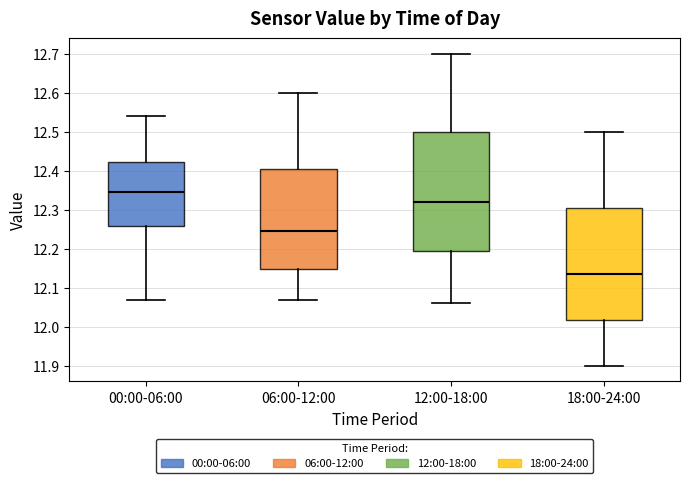

Reading left to right, transcribe this box plot: for each box, give where its median line is, the range the box spans, and where its two whiskers end, as read against the y-axis. The values are not printed on the chart, so give them approximately, as read against the axis.

00:00-06:00: median 12.35, box 12.26 to 12.42, whiskers 12.07 to 12.54
06:00-12:00: median 12.25, box 12.15 to 12.41, whiskers 12.07 to 12.60
12:00-18:00: median 12.32, box 12.20 to 12.50, whiskers 12.06 to 12.70
18:00-24:00: median 12.14, box 12.02 to 12.31, whiskers 11.90 to 12.50